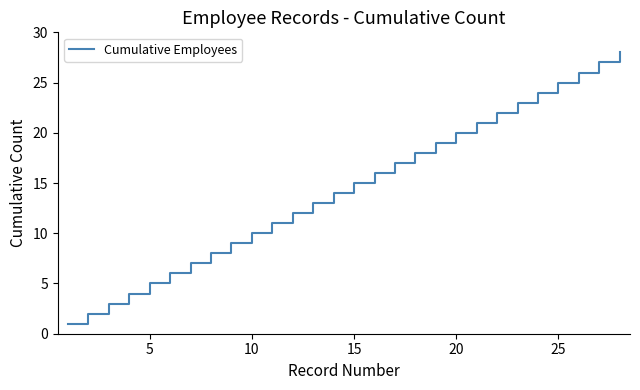

What is the greatest value displayed?

28